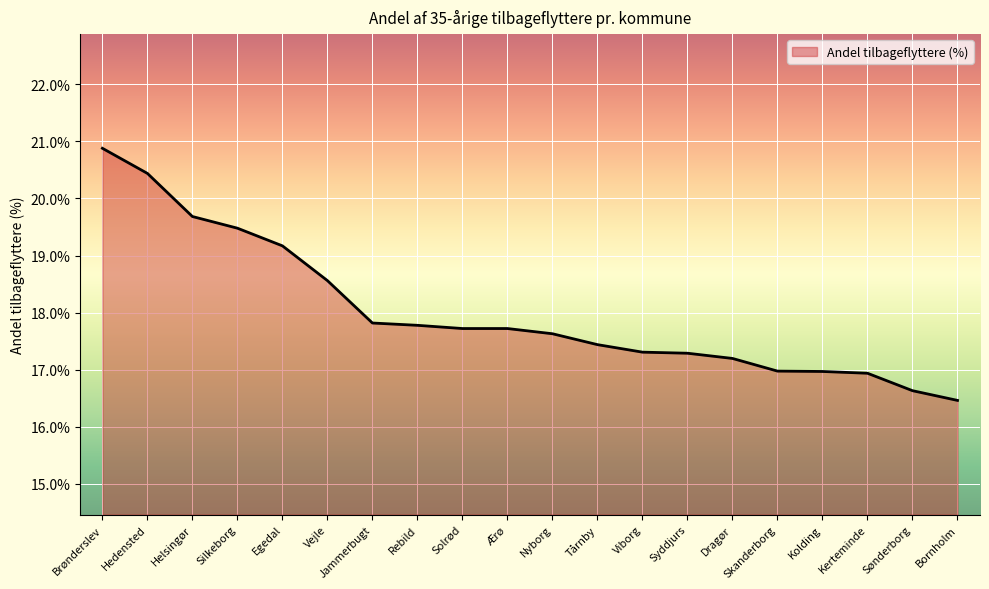

What is the difference between the values at Helsingør and Vejle?

1.1